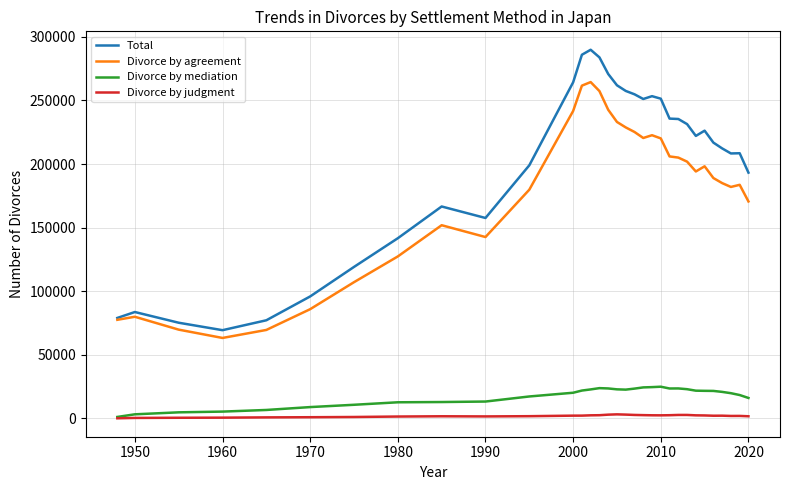

Rank the series by their maximum value, from highest to lowest.

Total, Divorce by agreement, Divorce by mediation, Divorce by judgment